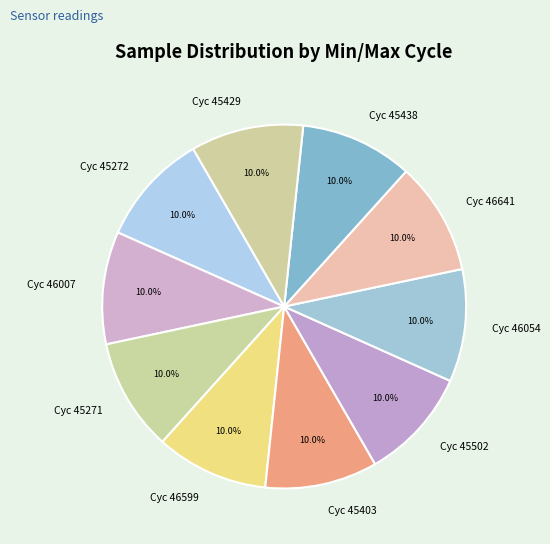

Combined, do Cyc 46599 and Cyc 45429 account for over 50%?

No